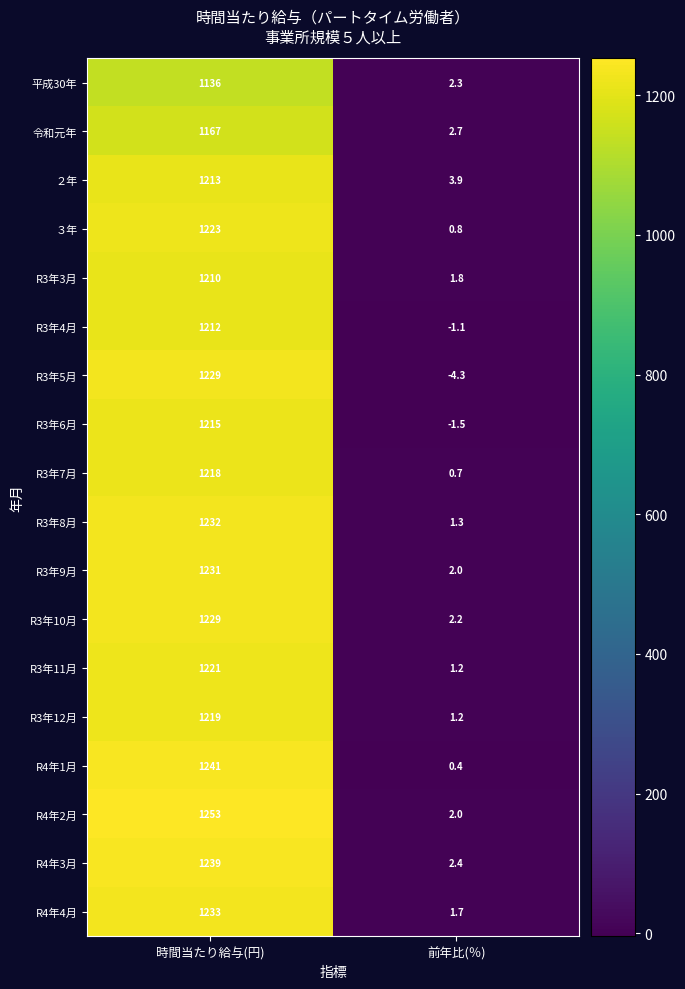

Which series has the largest total across all categories?

R4年2月